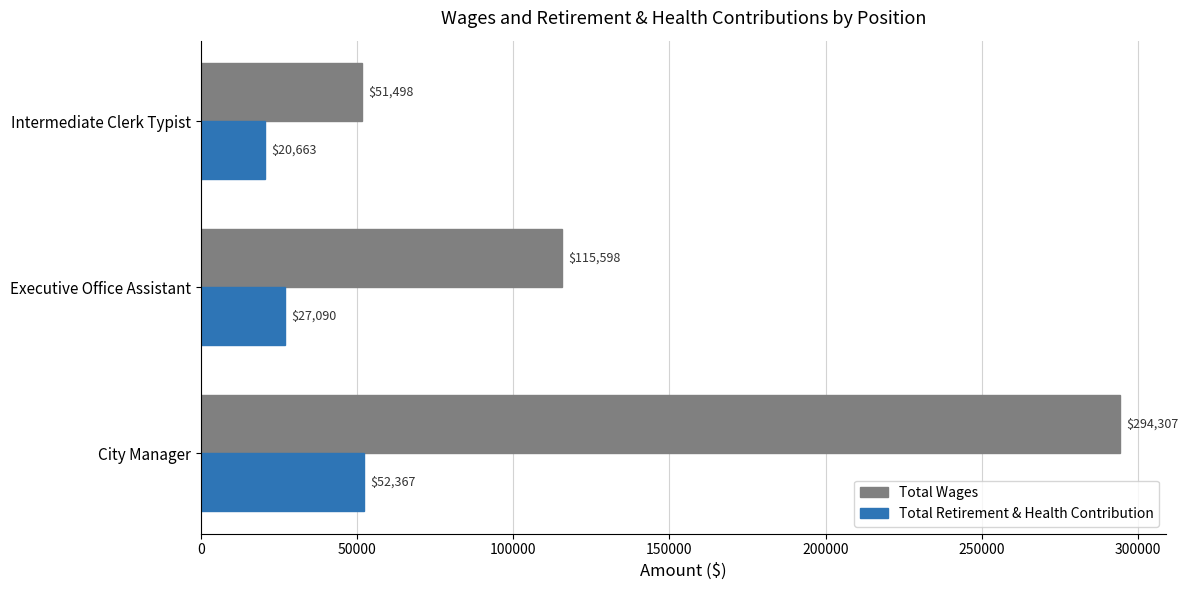

Which category has the lowest value in the Total Retirement & Health Contribution series?

Intermediate Clerk Typist